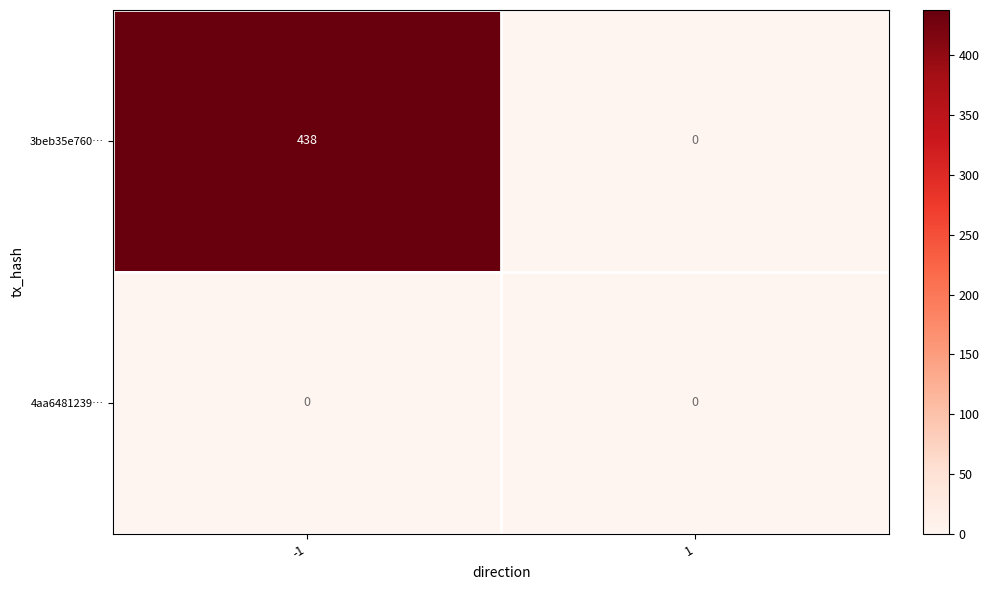

Which series has the largest total across all categories?

3beb35e760…